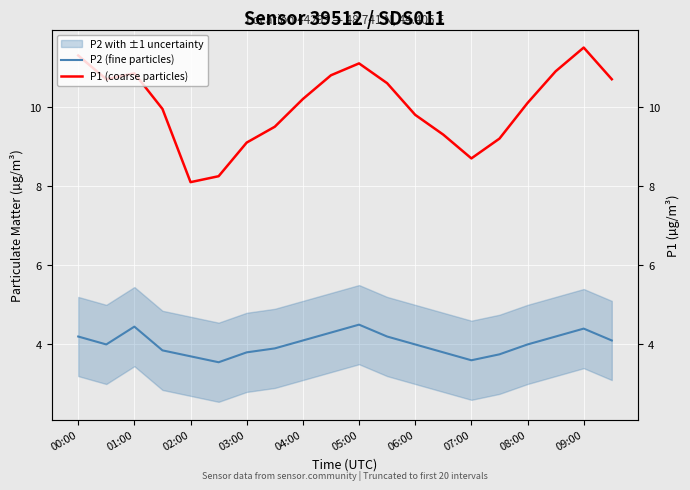

List the series in order of their peak value, lowest first.

P2 (fine particles), P1 (coarse particles)